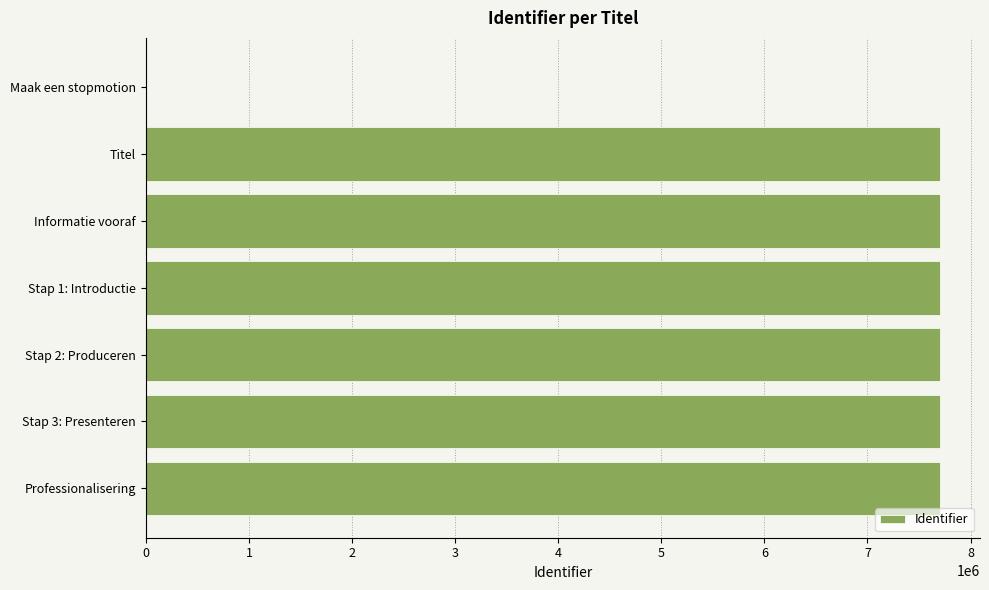

How many data points does each series have?

7